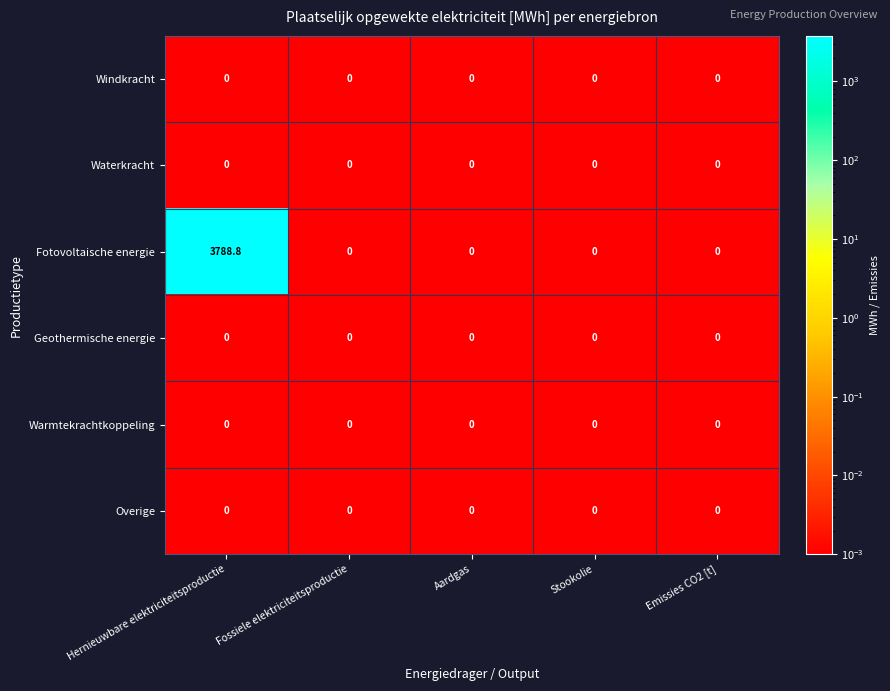

Reading left to right, list all the values displayed in this chart.

Windkracht: Hernieuwbare elektriciteitsproductie=0.0	Fossiele elektriciteitsproductie=0.0	Aardgas=0.0	Stookolie=0.0	Emissies CO2 [t]=0.0
Waterkracht: Hernieuwbare elektriciteitsproductie=0.0	Fossiele elektriciteitsproductie=0.0	Aardgas=0.0	Stookolie=0.0	Emissies CO2 [t]=0.0
Fotovoltaische energie: Hernieuwbare elektriciteitsproductie=3788.8	Fossiele elektriciteitsproductie=0.0	Aardgas=0.0	Stookolie=0.0	Emissies CO2 [t]=0.0
Geothermische energie: Hernieuwbare elektriciteitsproductie=0.0	Fossiele elektriciteitsproductie=0.0	Aardgas=0.0	Stookolie=0.0	Emissies CO2 [t]=0.0
Warmtekrachtkoppeling: Hernieuwbare elektriciteitsproductie=0.0	Fossiele elektriciteitsproductie=0.0	Aardgas=0.0	Stookolie=0.0	Emissies CO2 [t]=0.0
Overige: Hernieuwbare elektriciteitsproductie=0.0	Fossiele elektriciteitsproductie=0.0	Aardgas=0.0	Stookolie=0.0	Emissies CO2 [t]=0.0